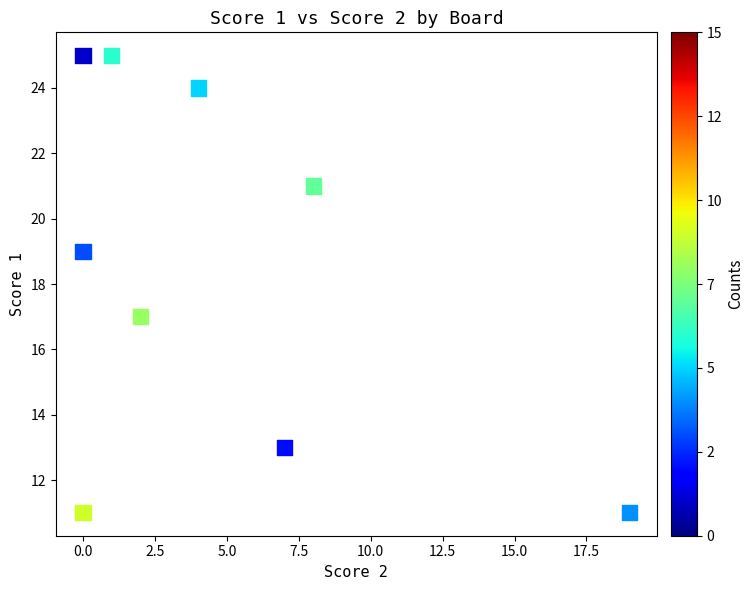

What is the range of X values (max minus min)?

19